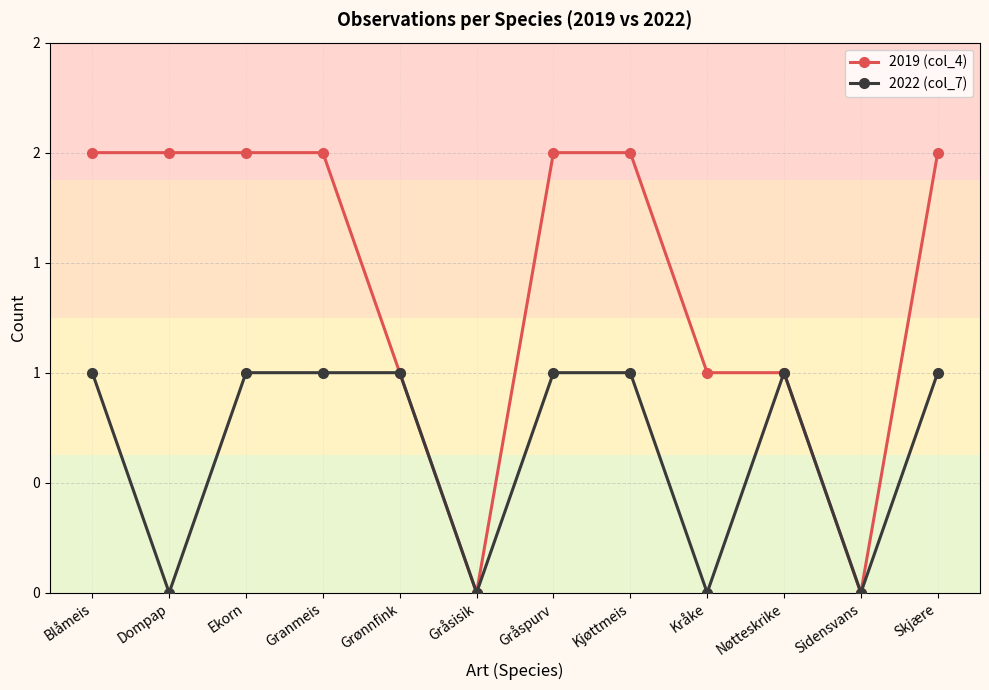

Which category has the lowest value in the 2022 (col_7) series?

Dompap